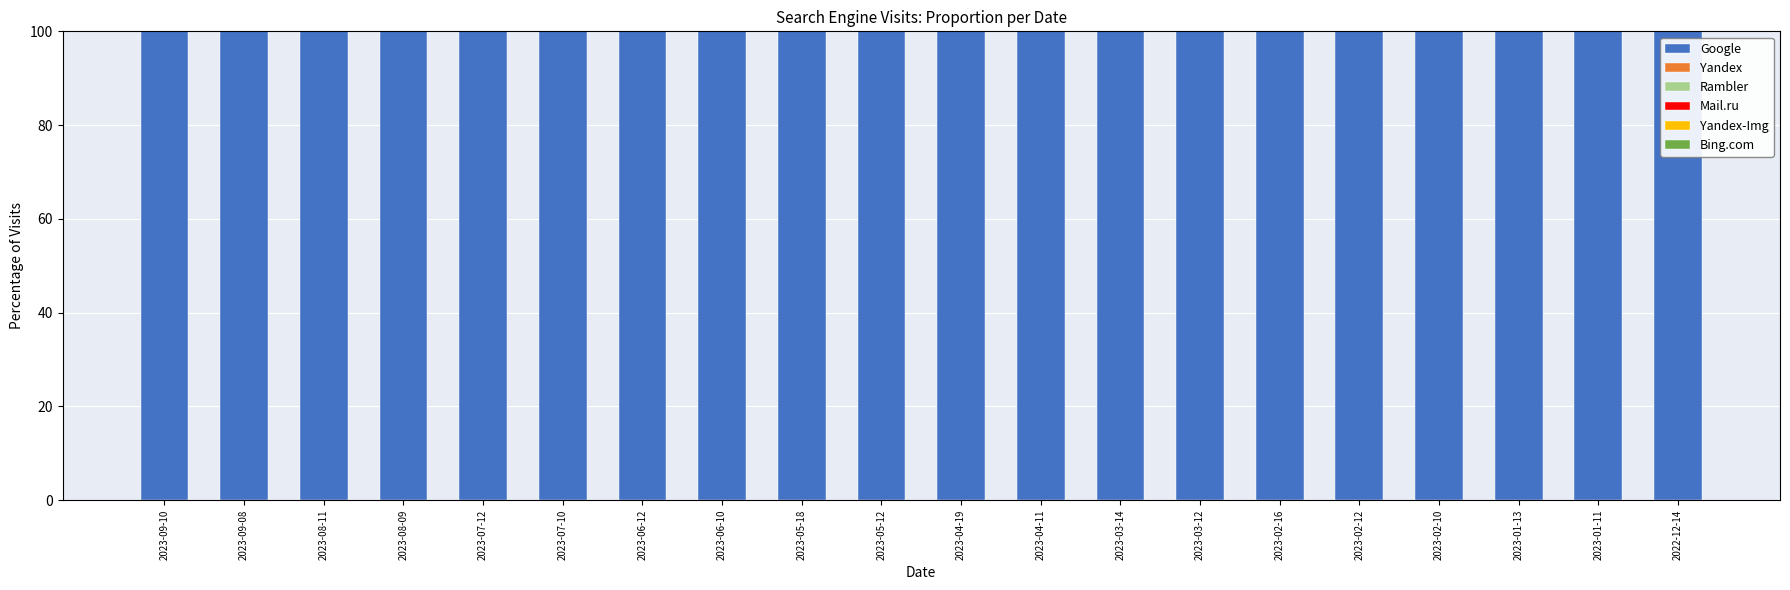

What is the label of the 1st bar from the left?

2023-09-10